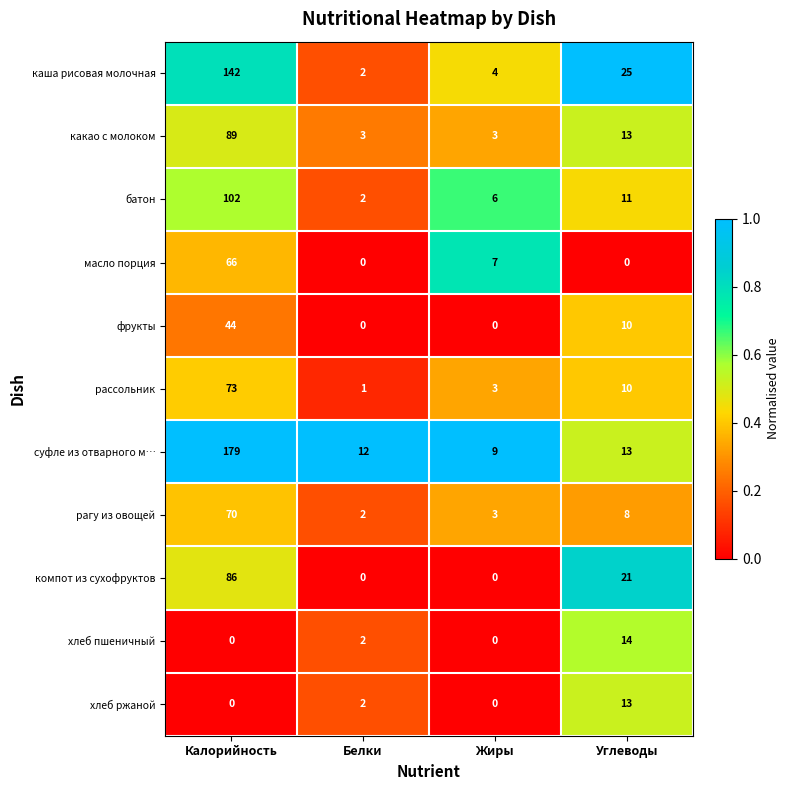

Which series changed the most between Белки and Углеводы?

каша рисовая молочная